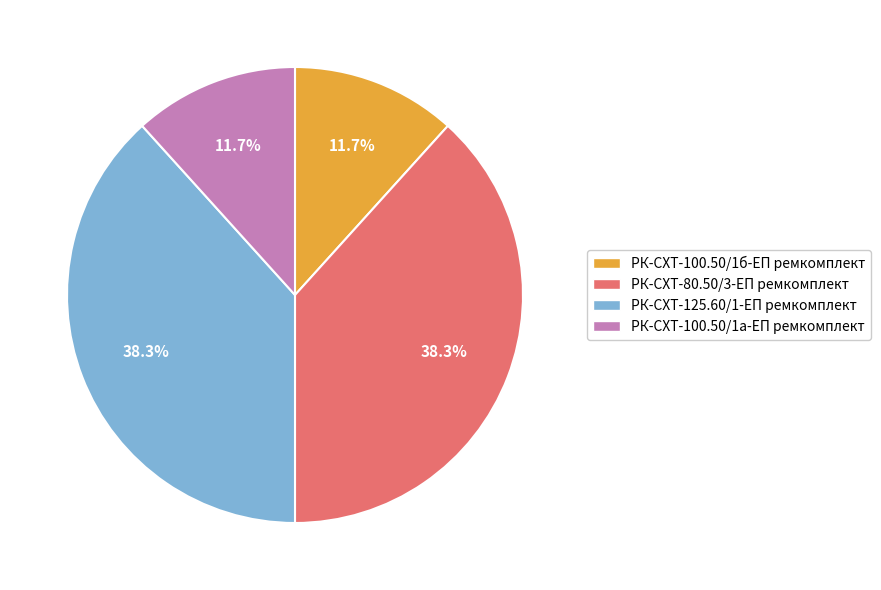

Is there a majority slice in this chart?

No